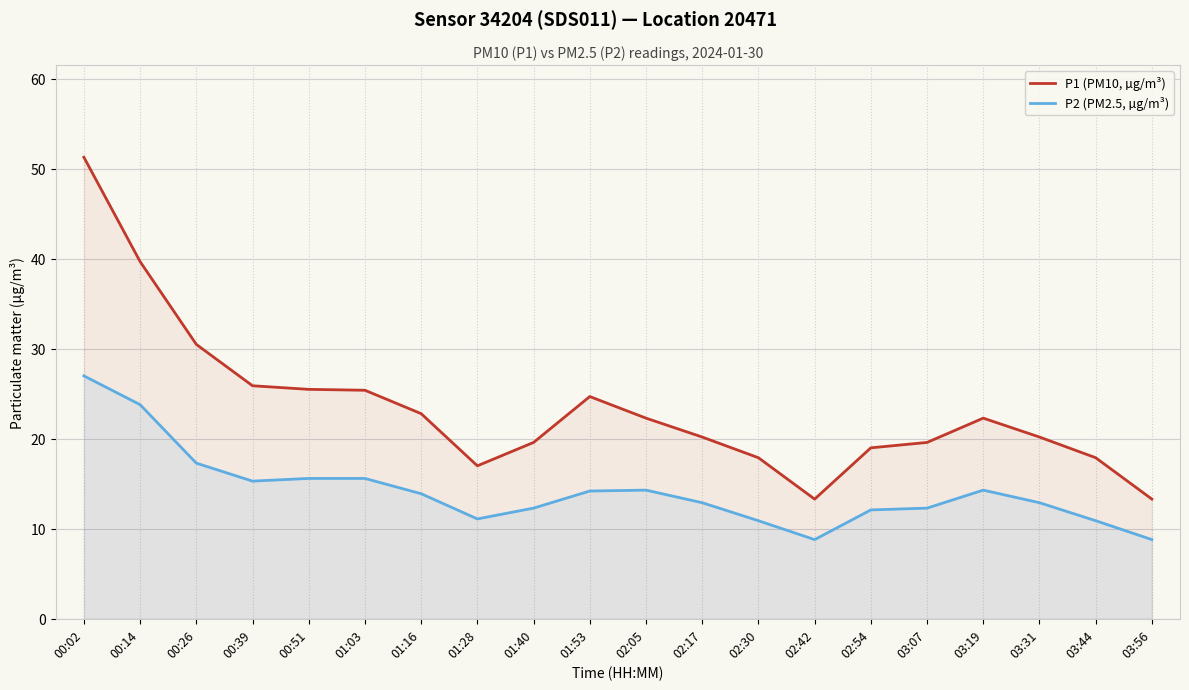

Which series has the largest total across all categories?

P1 (PM10, µg/m³)